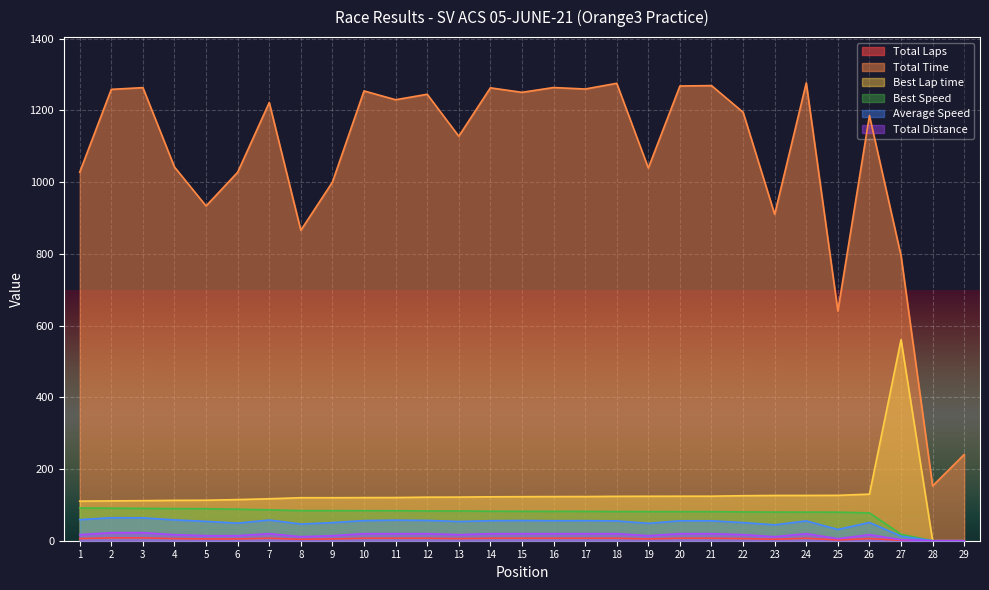

Where is Total Time nearest to the value 714?

25